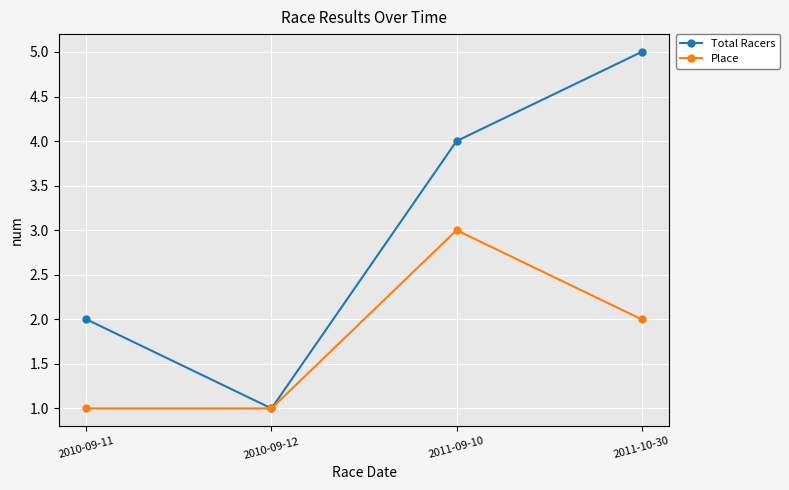

List the series in order of their overall mean, highest first.

Total Racers, Place